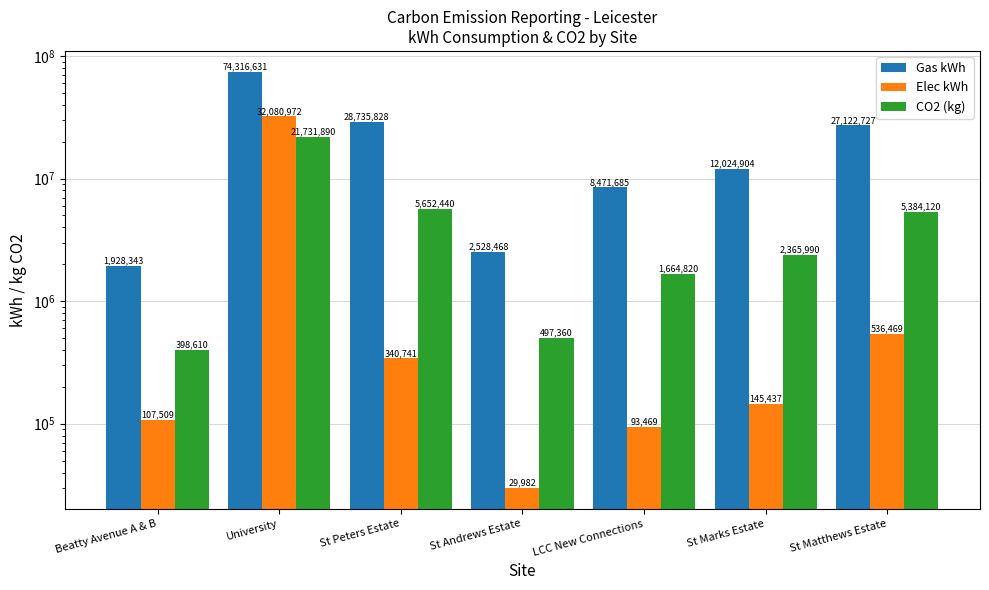

Is it true that CO2 (kg) equals 21731890 at University?

True